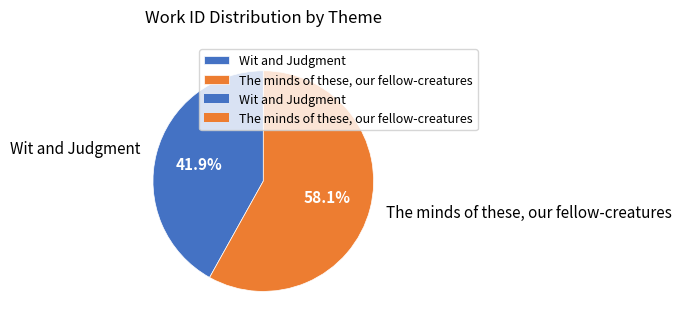

Which category has the smallest portion of the pie?

Wit and Judgment